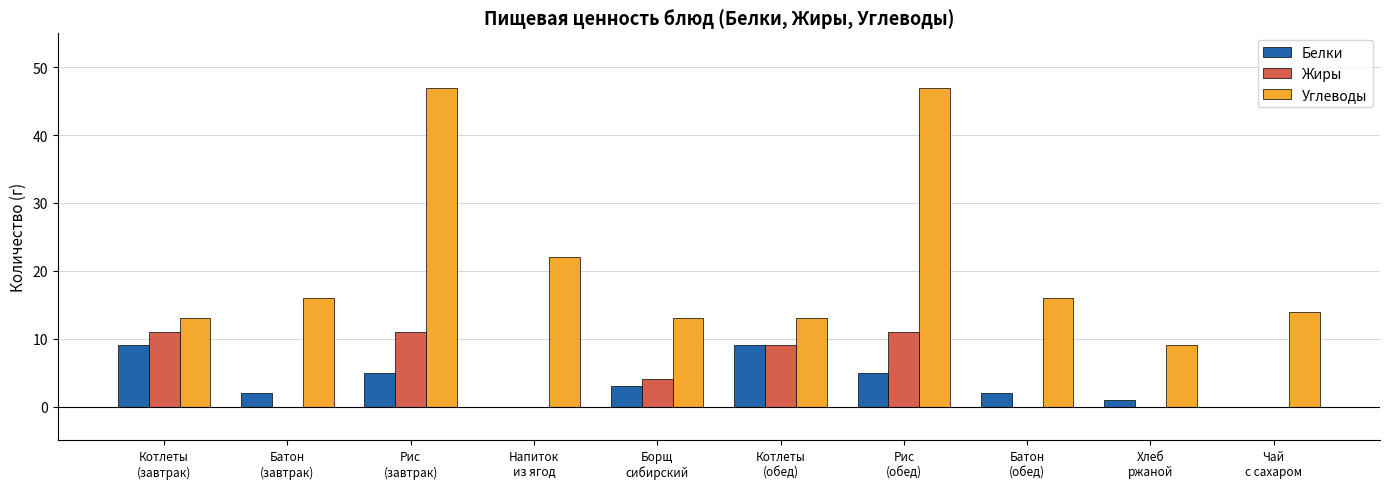

What is the maximum value shown in the chart?

47